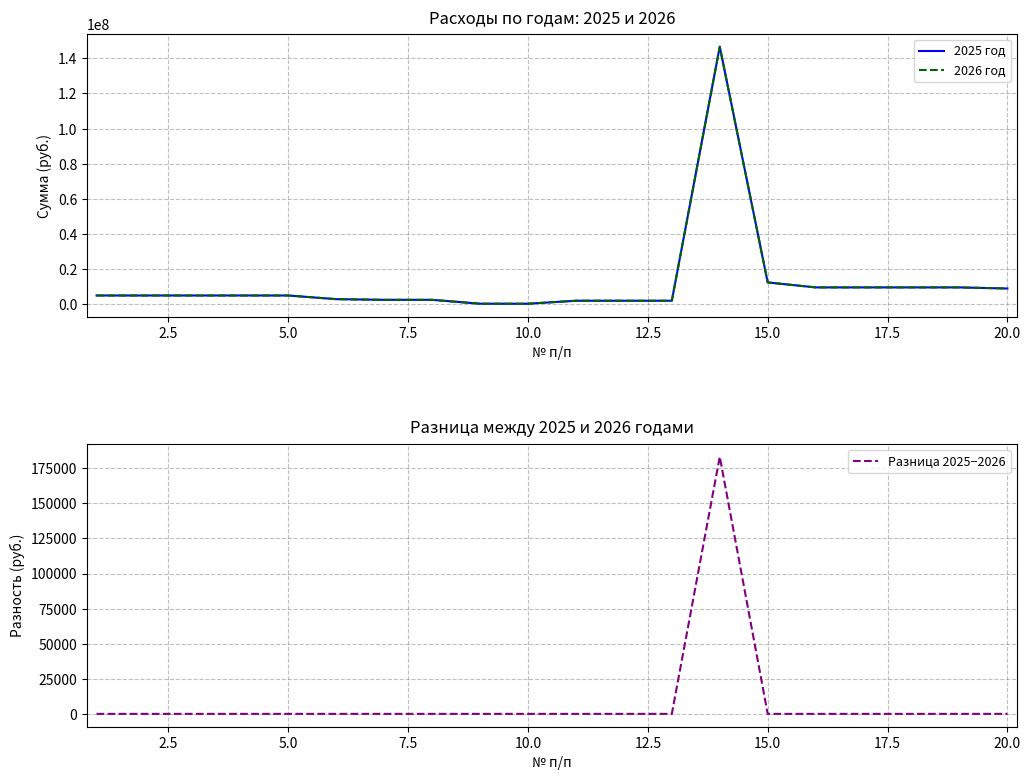

The value of 2026 год at 20.0 is 15055776. True or false?

False